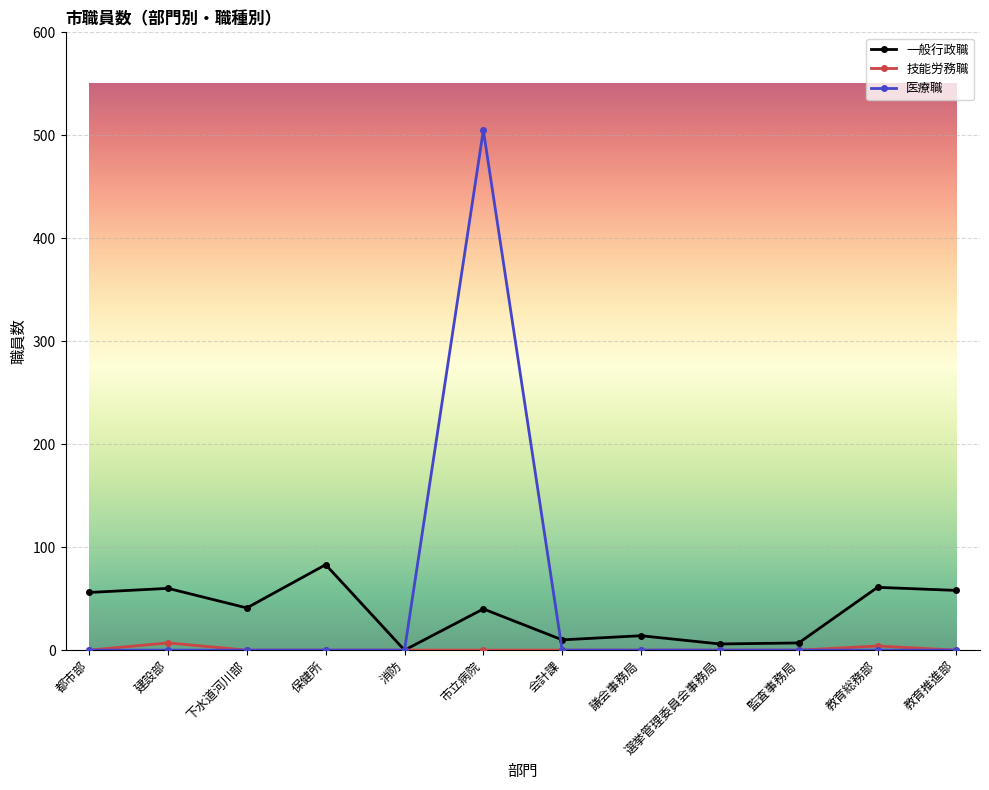

The 医療職 series shows 170 at 都市部. True or false?

False